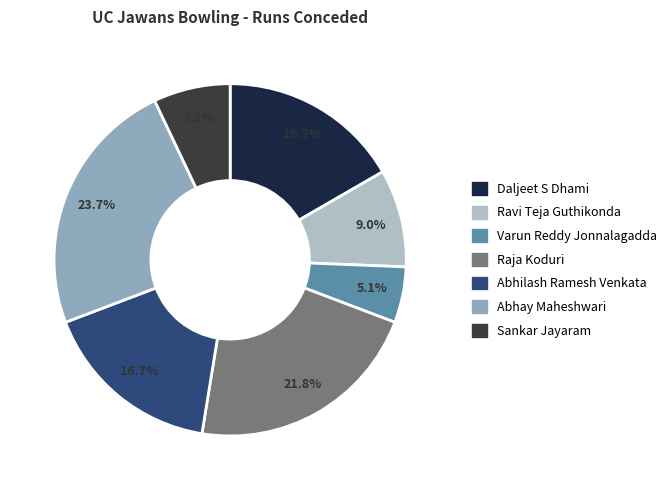

The Daljeet S Dhami slice represents 22% of the pie. True or false?

False